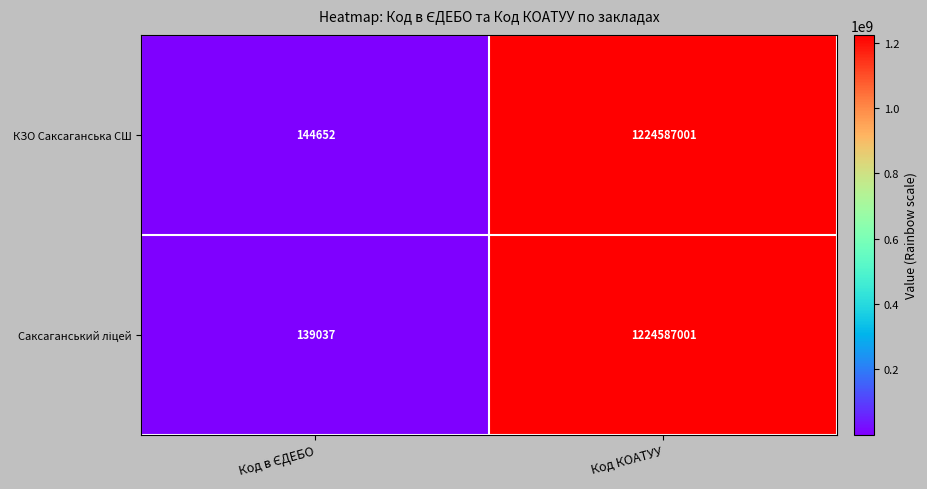

How many data points does each series have?

2